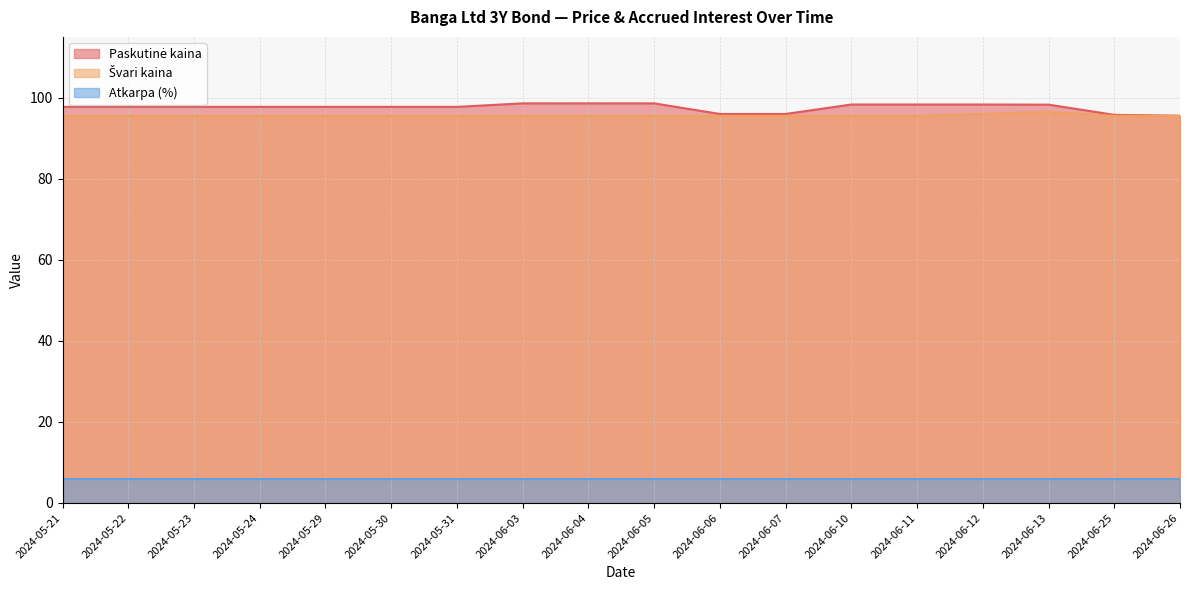

How many series are shown in this chart?

3